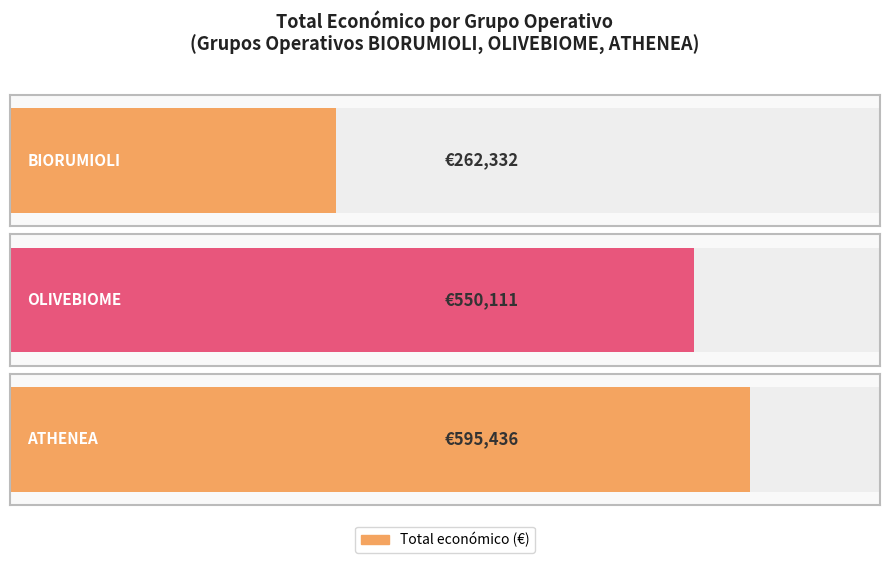

Count the number of values greater than 550111.

1